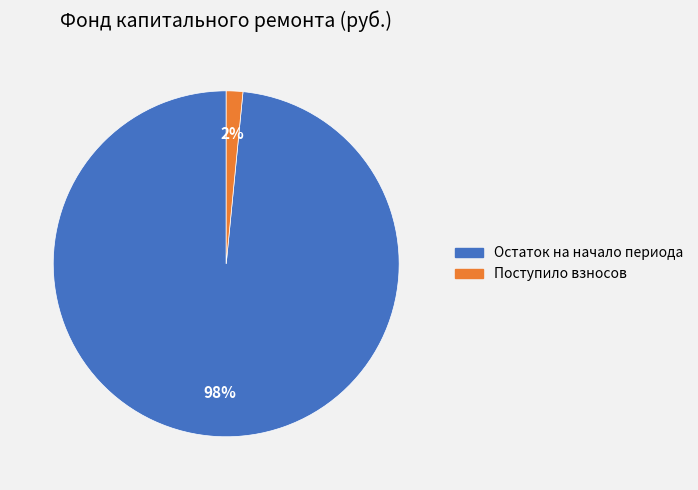

Is it true that Остаток на начало периода is 98% of the pie?

True